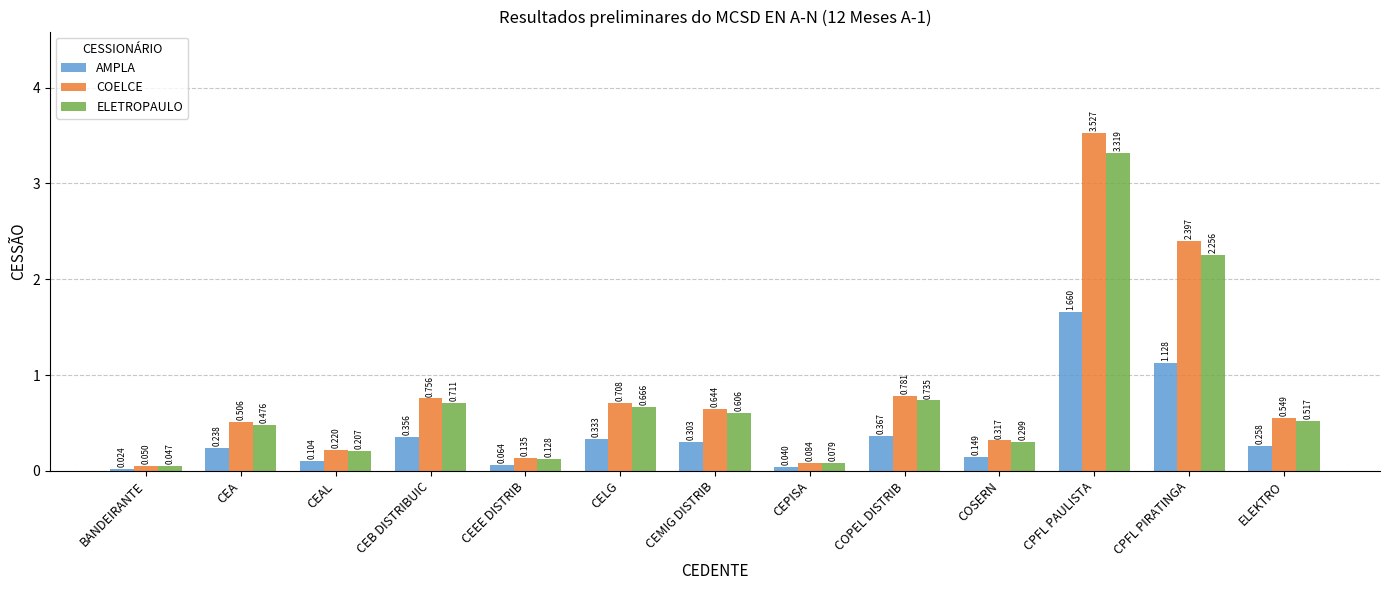

At which label is ELETROPAULO closest to 1?

COPEL DISTRIB